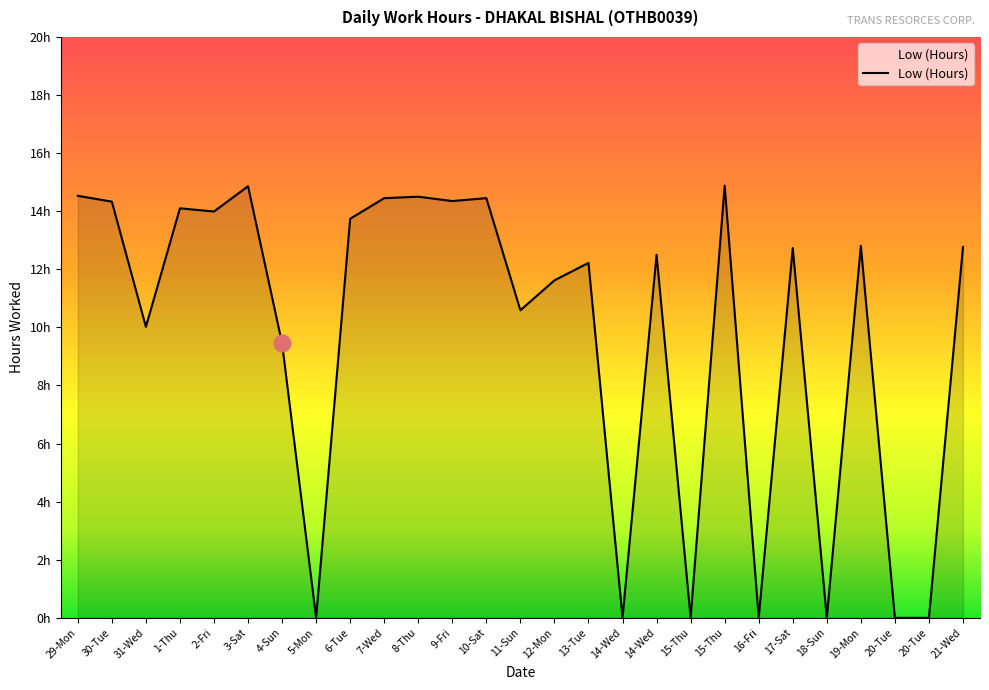

Where does the data first go above 12?

29-Mon